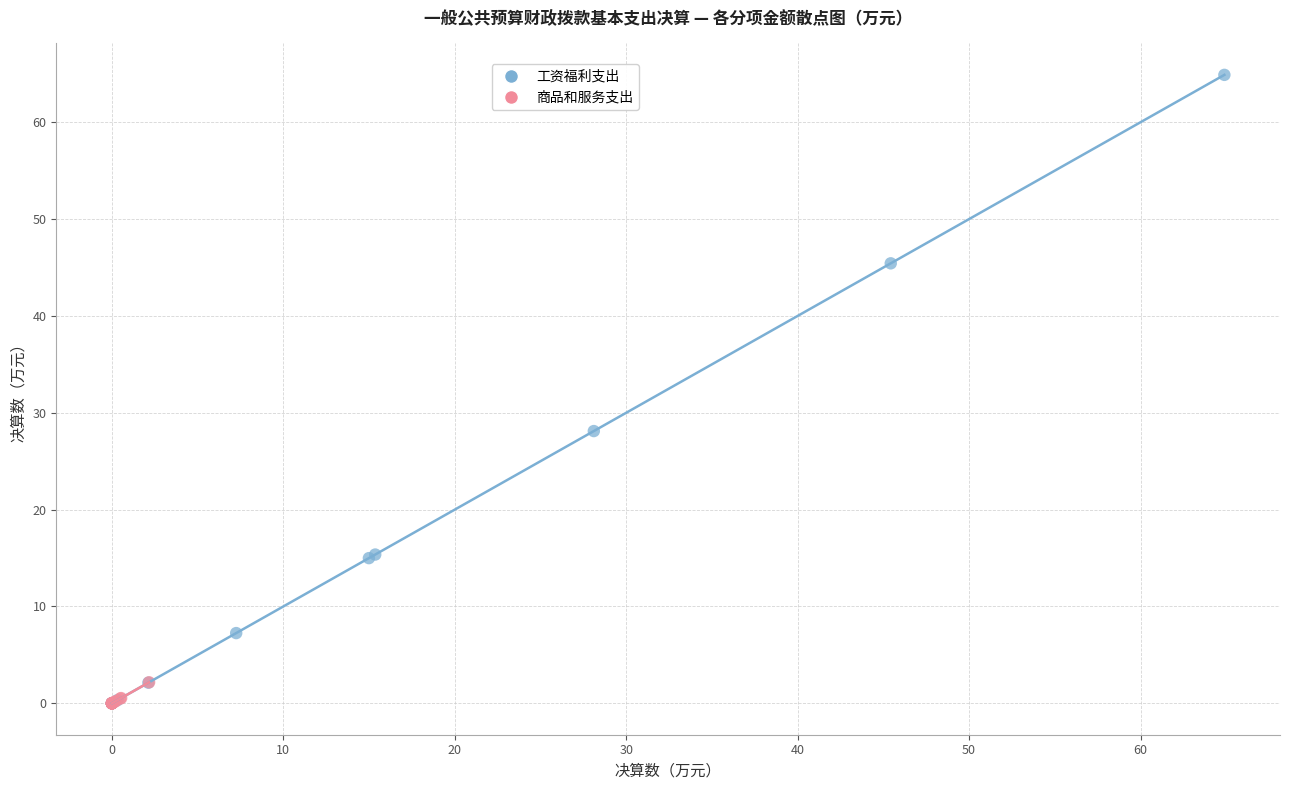

Which series has the widest spread of Y values?

工资福利支出